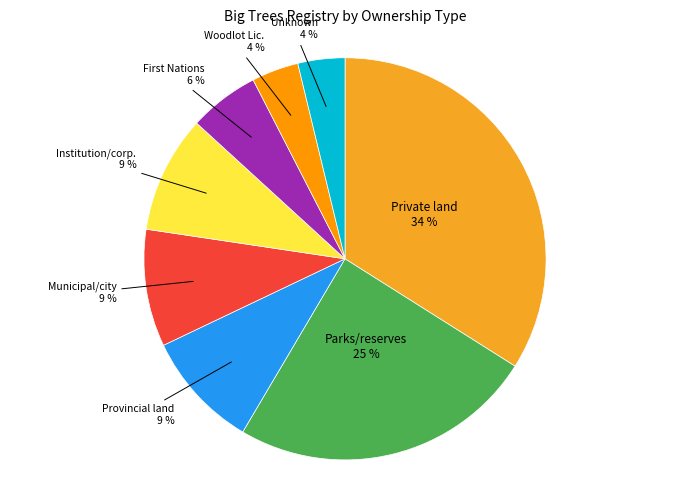

Does any single category account for the majority?

No